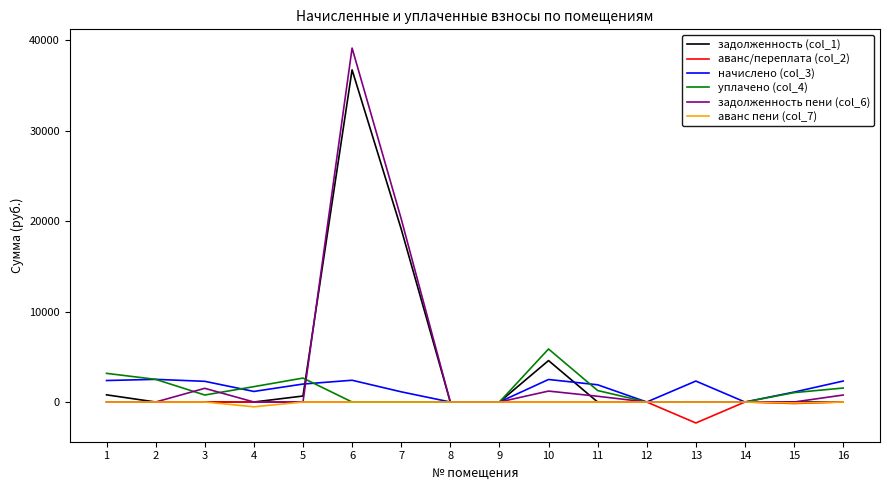

Which series has the widest spread of values?

задолженность пени (col_6)